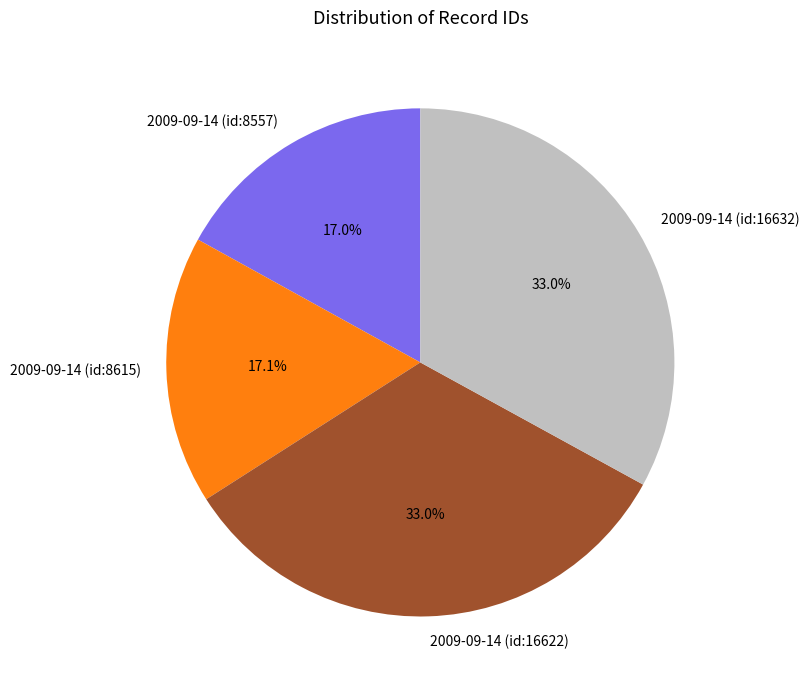

To the nearest percent, what is the average slice percentage?

25%